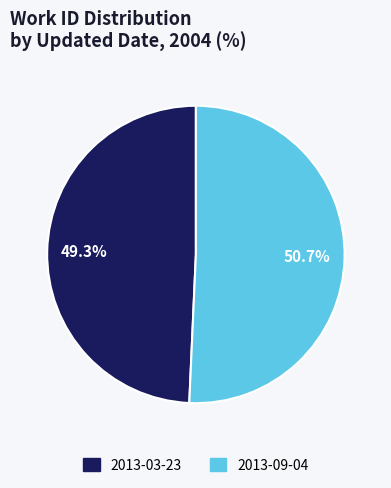

What is the ratio of the value at 2013-03-23 to the value at 2013-09-04?

1.0